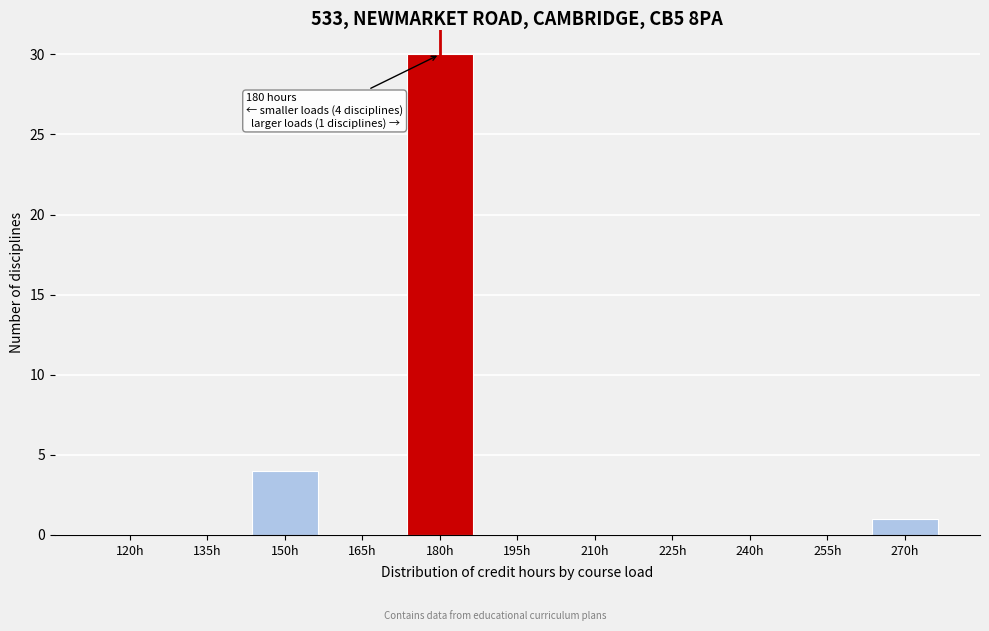

Reading left to right, list all the values displayed in this chart.

120h=0	135h=0	150h=4	165h=0	180h=30	195h=0	210h=0	225h=0	240h=0	255h=0	270h=1